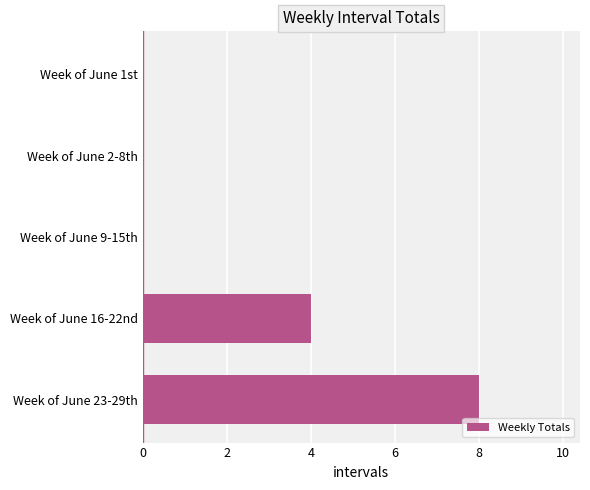

At which category does the chart reach its peak across all series?

Week of June 23-29th